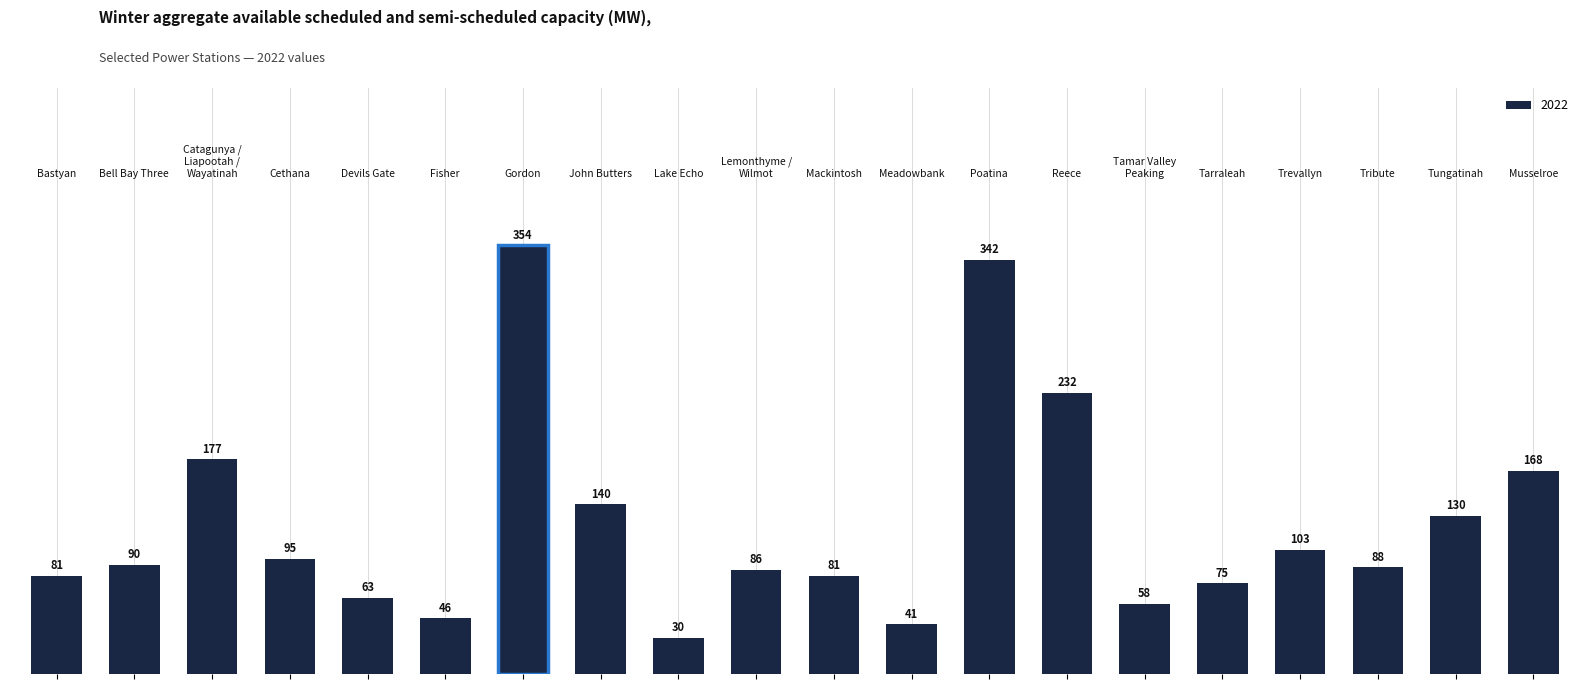

What is the value of the 16th bar from the left?

75.0